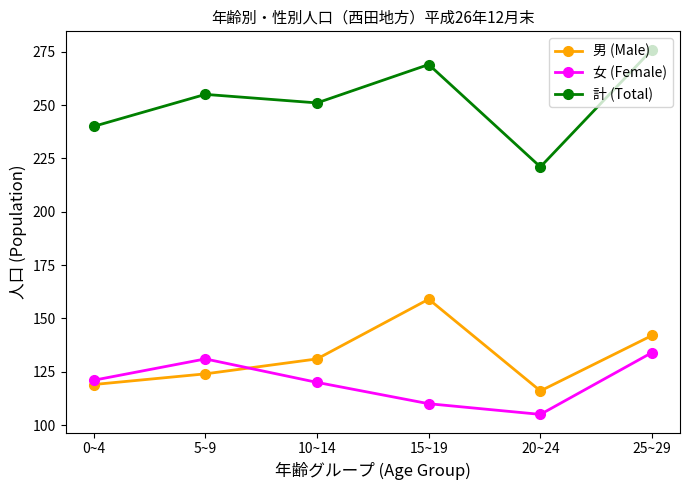

What is the difference between the maximum and minimum values in the 女 (Female) series?

29